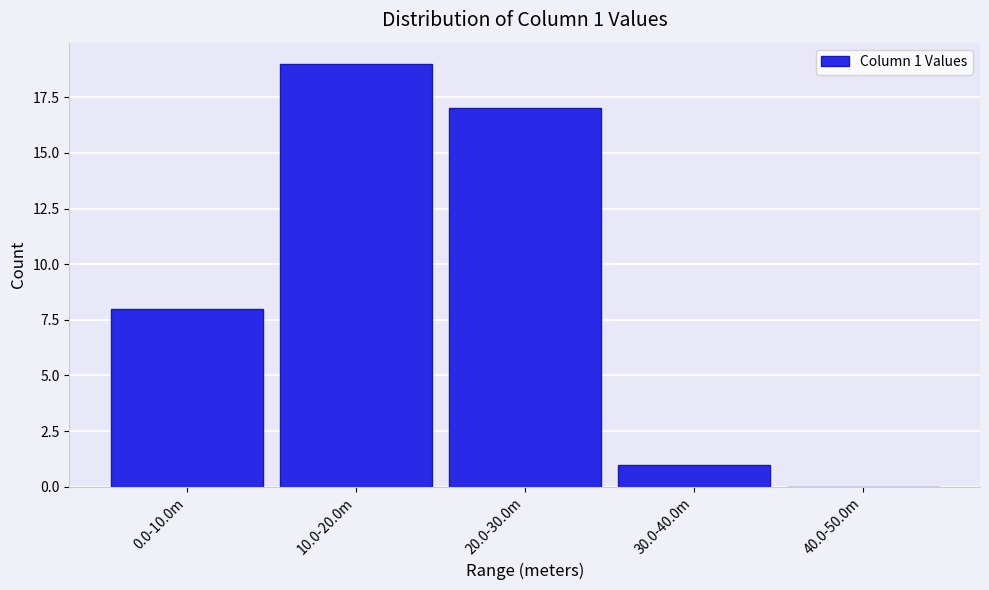

Reading left to right, transcribe all the data shown in this chart.

0.0-10.0m=8	10.0-20.0m=19	20.0-30.0m=17	30.0-40.0m=1	40.0-50.0m=0